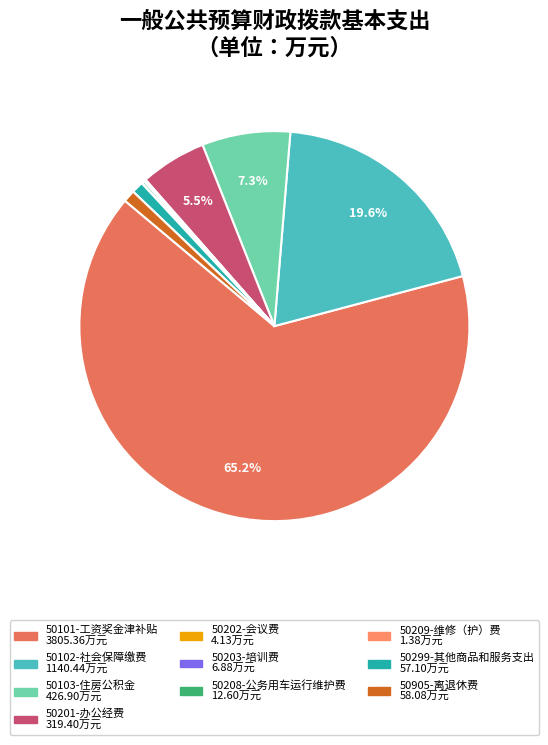

Does any single category account for the majority?

Yes